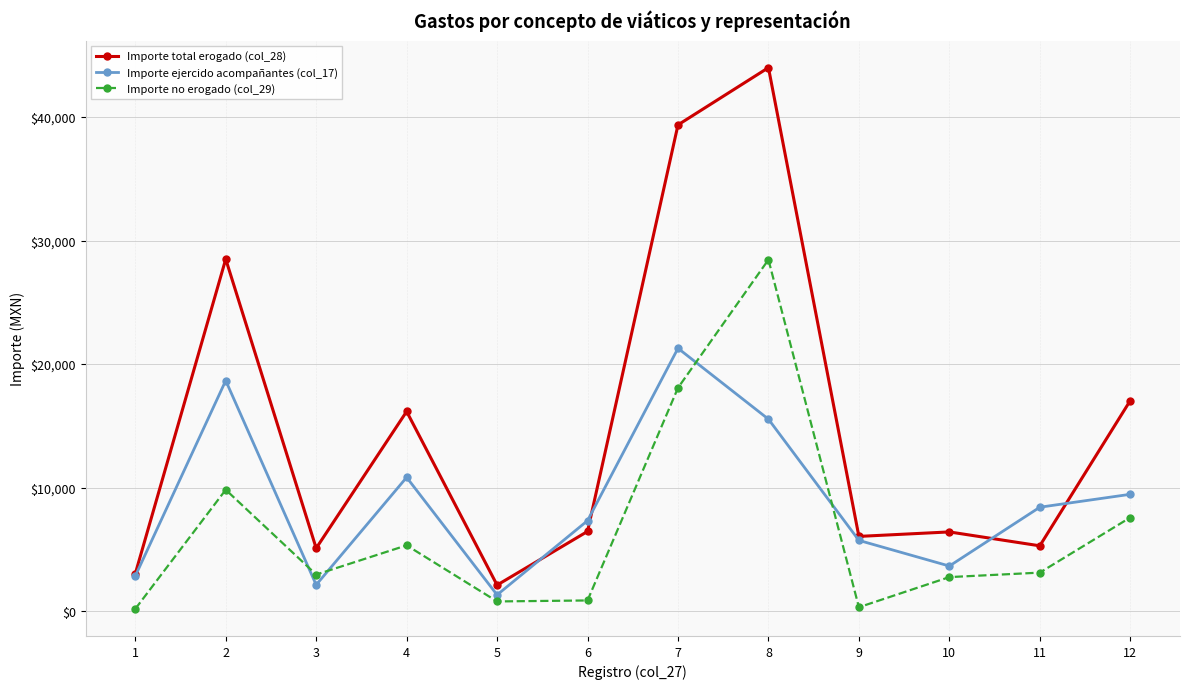

Is it true that Importe ejercido acompañantes (col_17) equals 8075.4 at 8?

False